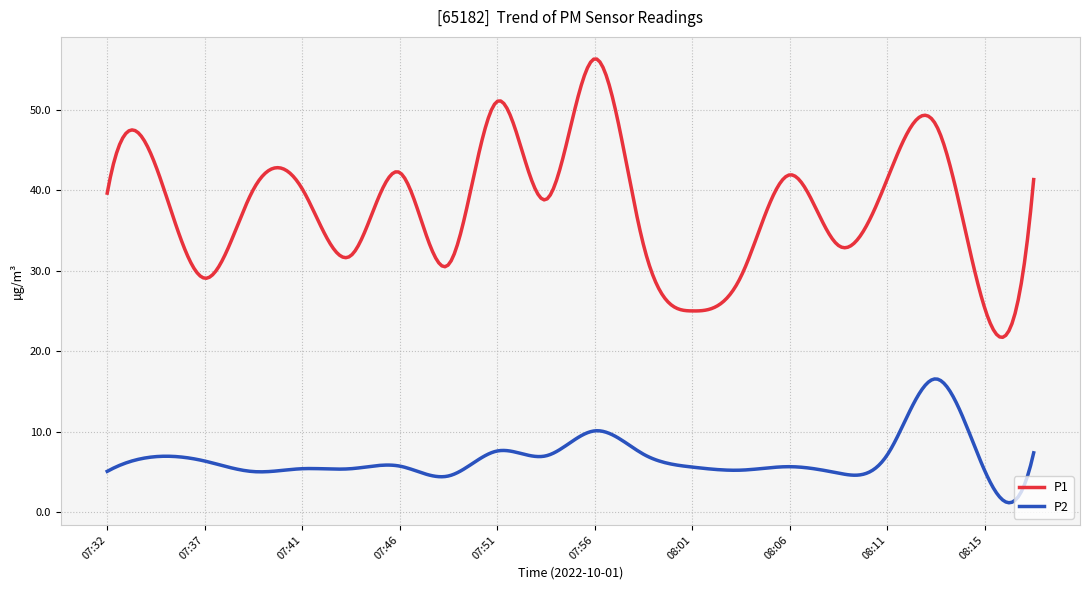

What is the highest value of the P1 series?

56.3